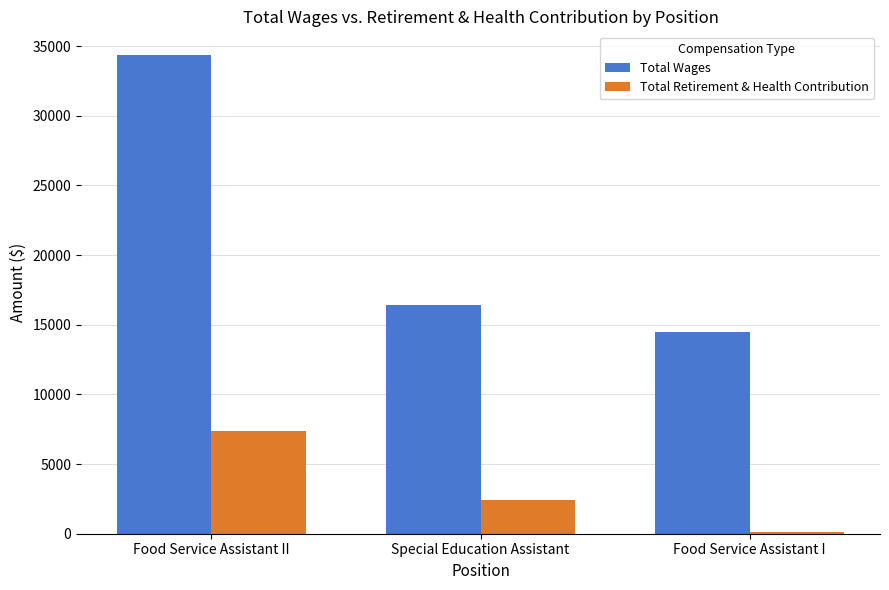

At which category is the sum across all series the highest?

Food Service Assistant II